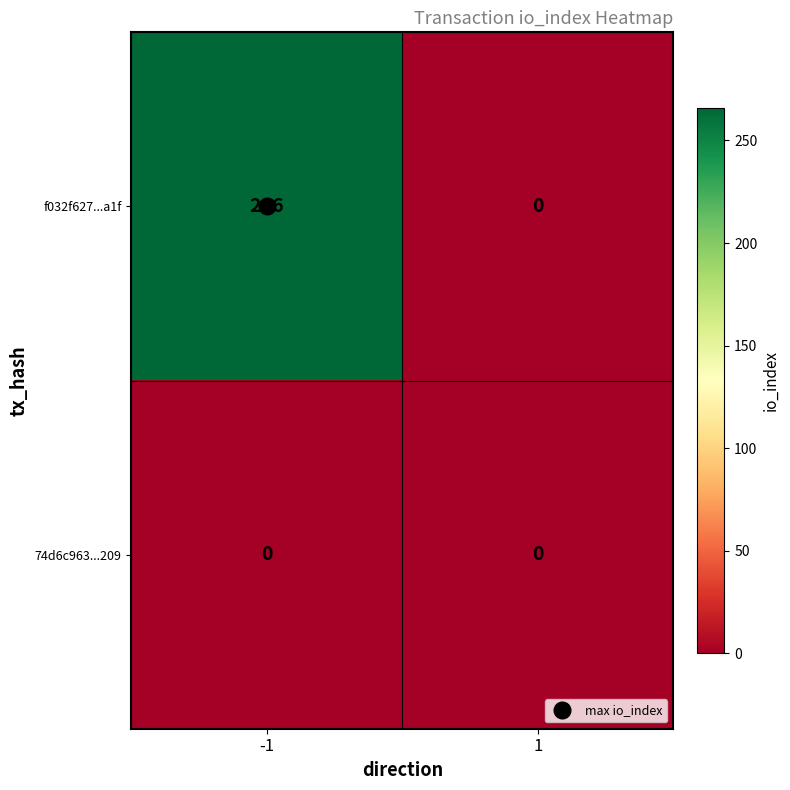

What value does the f032f627...a1f series have at -1, to the nearest 5?

265